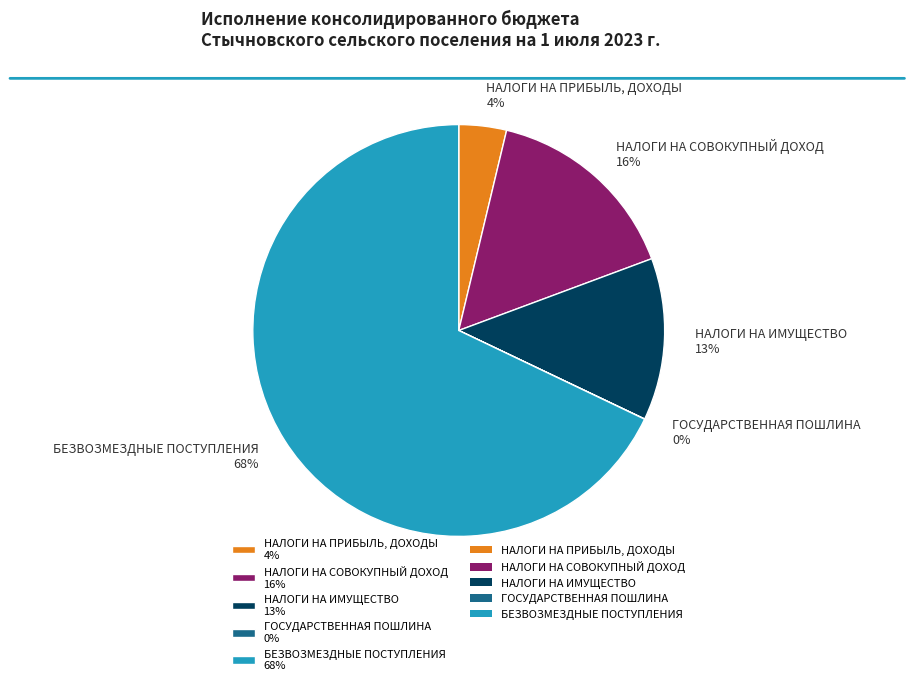

To the nearest percent, what percentage of the pie is НАЛОГИ НА ИМУЩЕСТВО?

13%